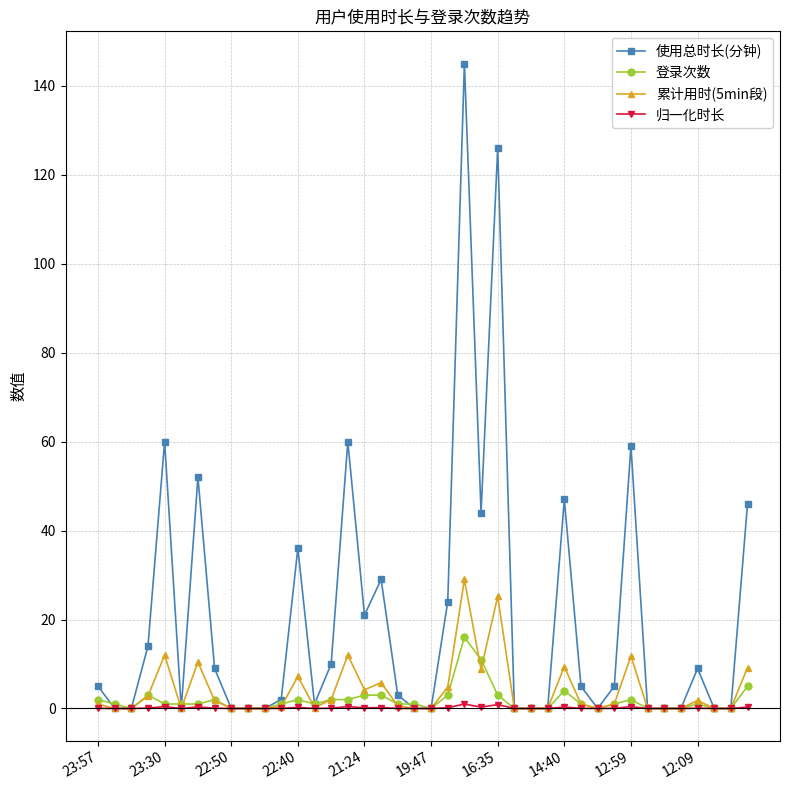

Which series has the largest total across all categories?

使用总时长(分钟)